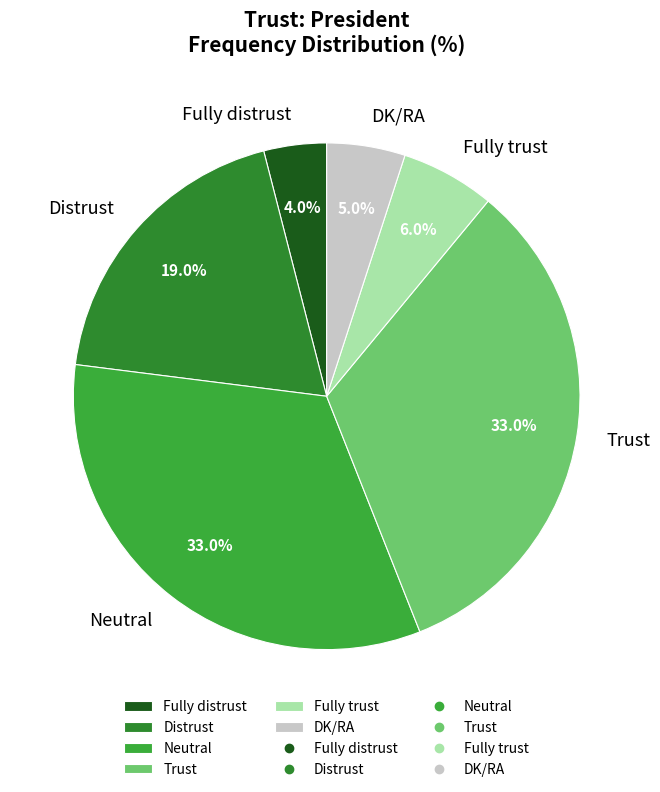

Which category has the smallest portion of the pie?

Fully distrust